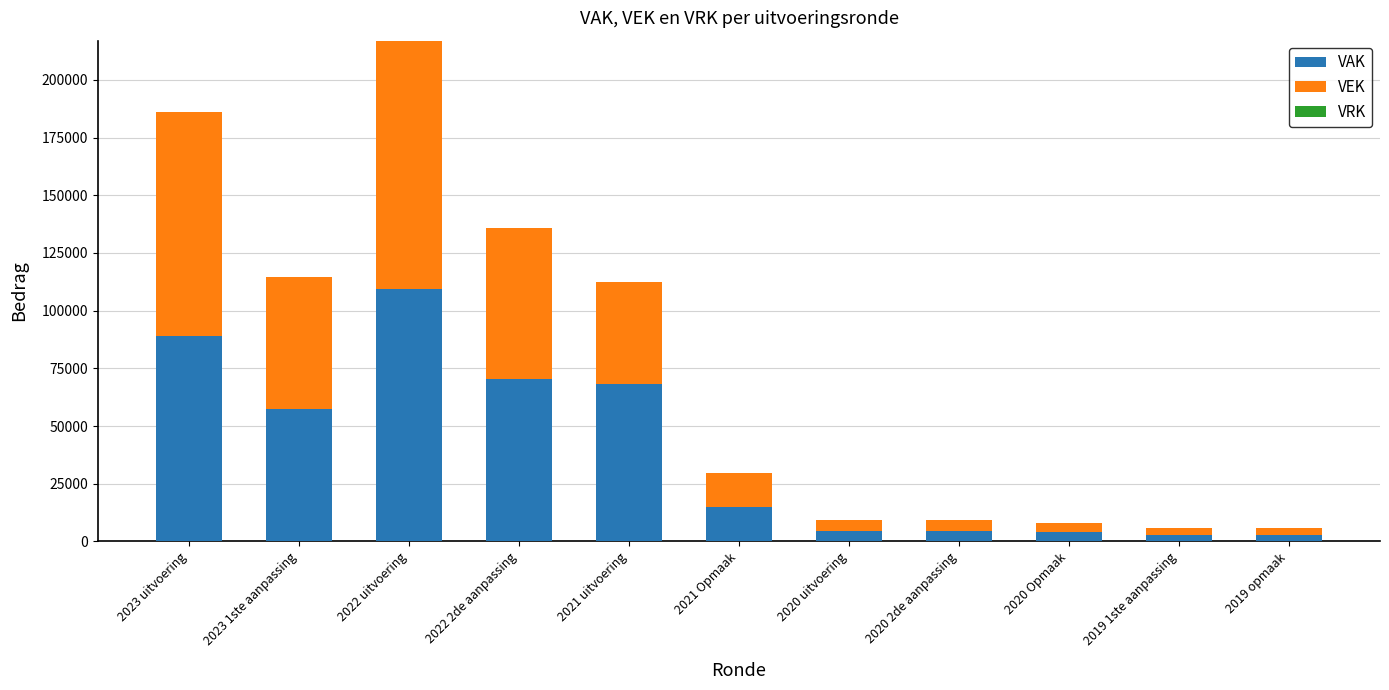

At which category is the sum across all series the highest?

2022 uitvoering